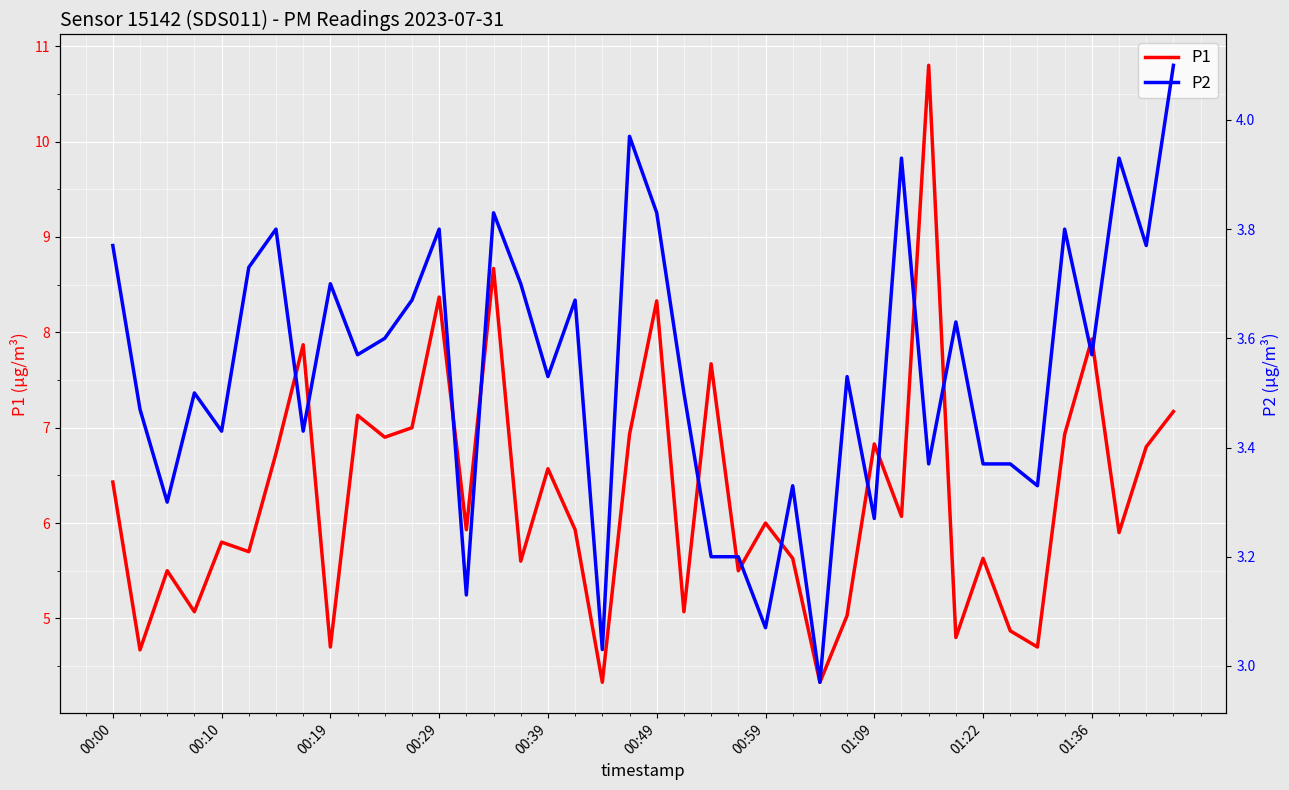

What are all the series names shown in the legend?

P1, P2